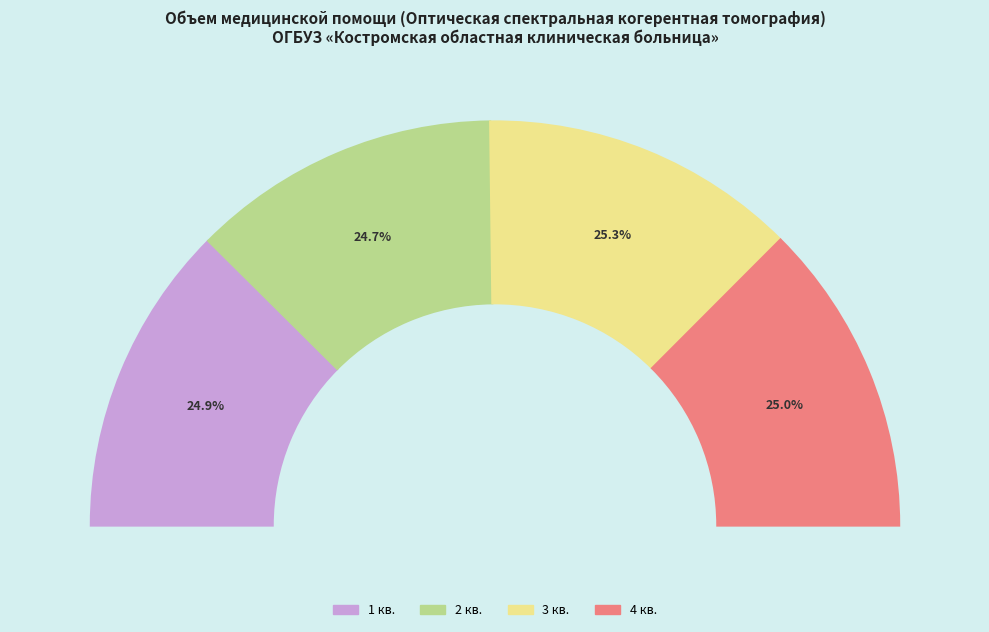

The 4 кв. slice represents 5% of the pie. True or false?

False